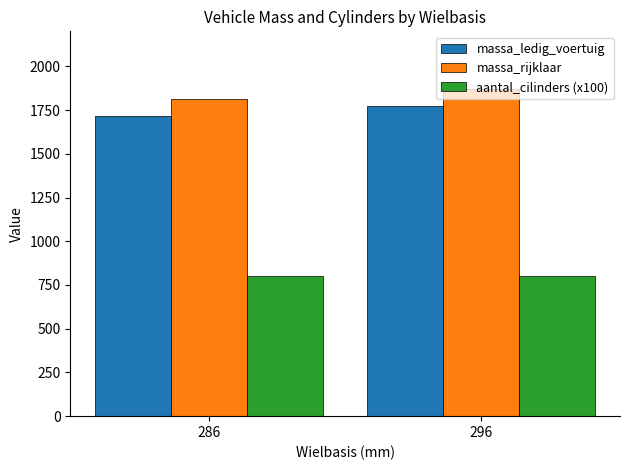

Reading right to left, transcribe all the data shown in this chart.

massa_ledig_voertuig: 296=1772	286=1716
massa_rijklaar: 296=1872	286=1816
aantal_cilinders (x100): 296=800	286=800